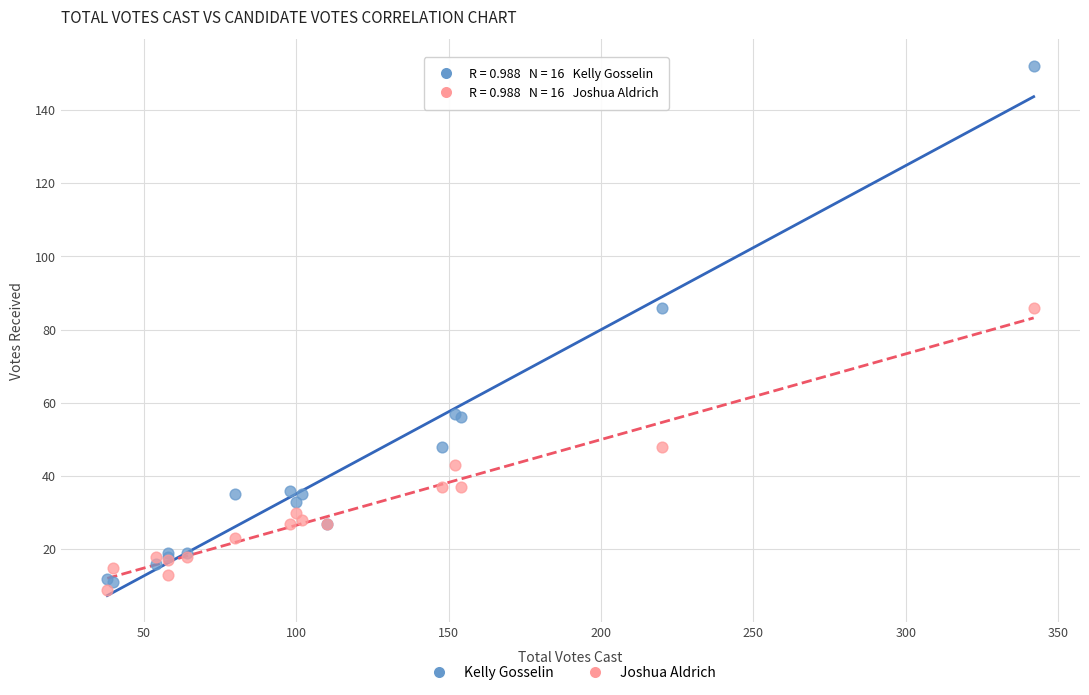

Which series has the widest spread of Y values?

Kelly Gosselin